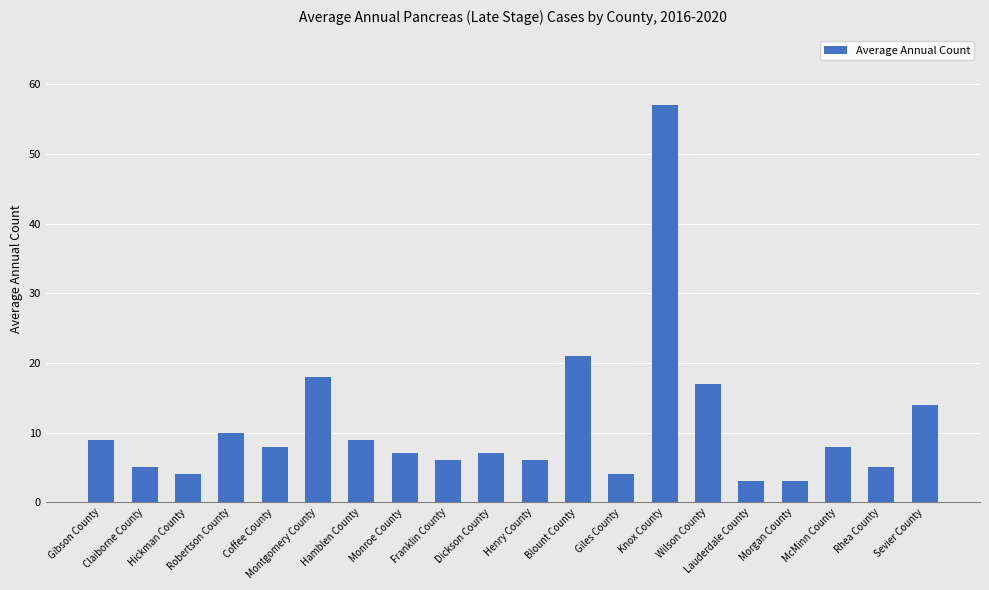

Reading left to right, extract all data points from this chart.

Gibson County=9	Claiborne County=5	Hickman County=4	Robertson County=10	Coffee County=8	Montgomery County=18	Hamblen County=9	Monroe County=7	Franklin County=6	Dickson County=7	Henry County=6	Blount County=21	Giles County=4	Knox County=57	Wilson County=17	Lauderdale County=3	Morgan County=3	McMinn County=8	Rhea County=5	Sevier County=14